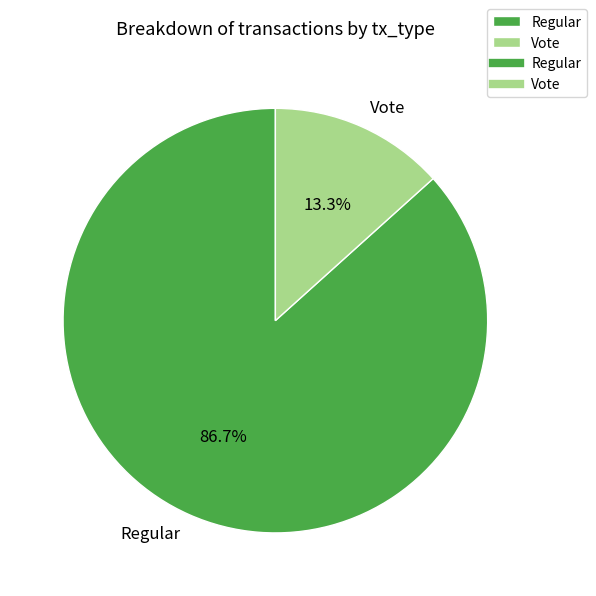

To the nearest percent, what is the difference between the largest and smallest slice percentages?

73%